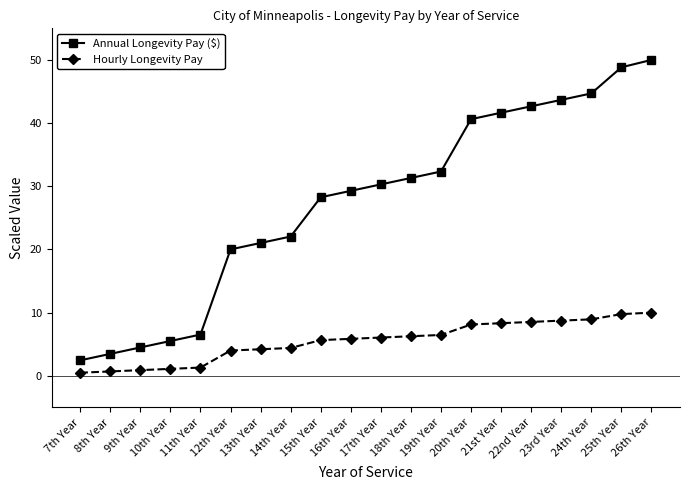

Rank the categories by Annual Longevity Pay ($) value from highest to lowest.

26th Year, 25th Year, 24th Year, 23rd Year, 22nd Year, 21st Year, 20th Year, 19th Year, 18th Year, 17th Year, 16th Year, 15th Year, 14th Year, 13th Year, 12th Year, 11th Year, 10th Year, 9th Year, 8th Year, 7th Year